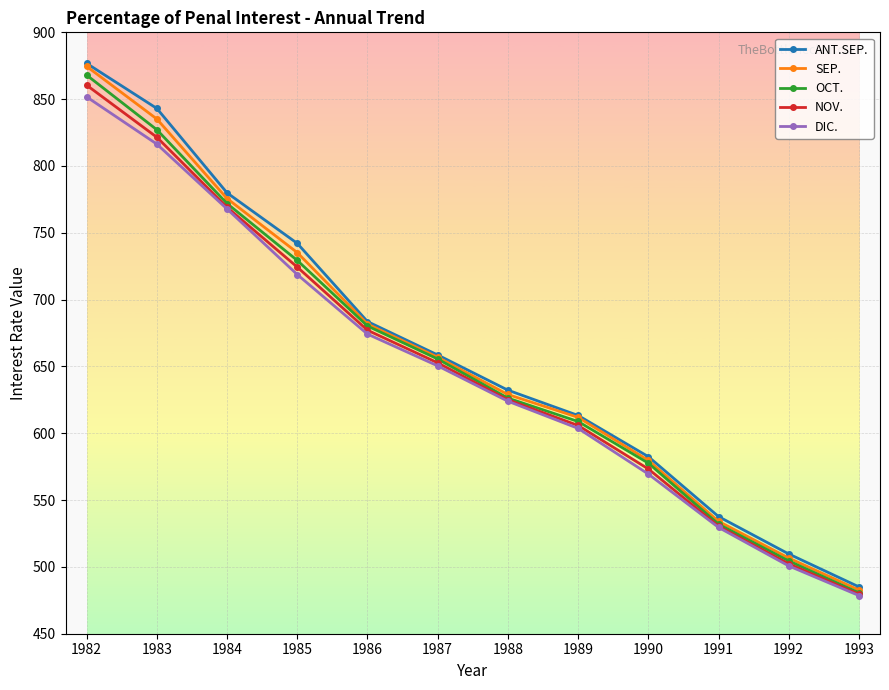

Is this an area chart (filled region under the line)?

No